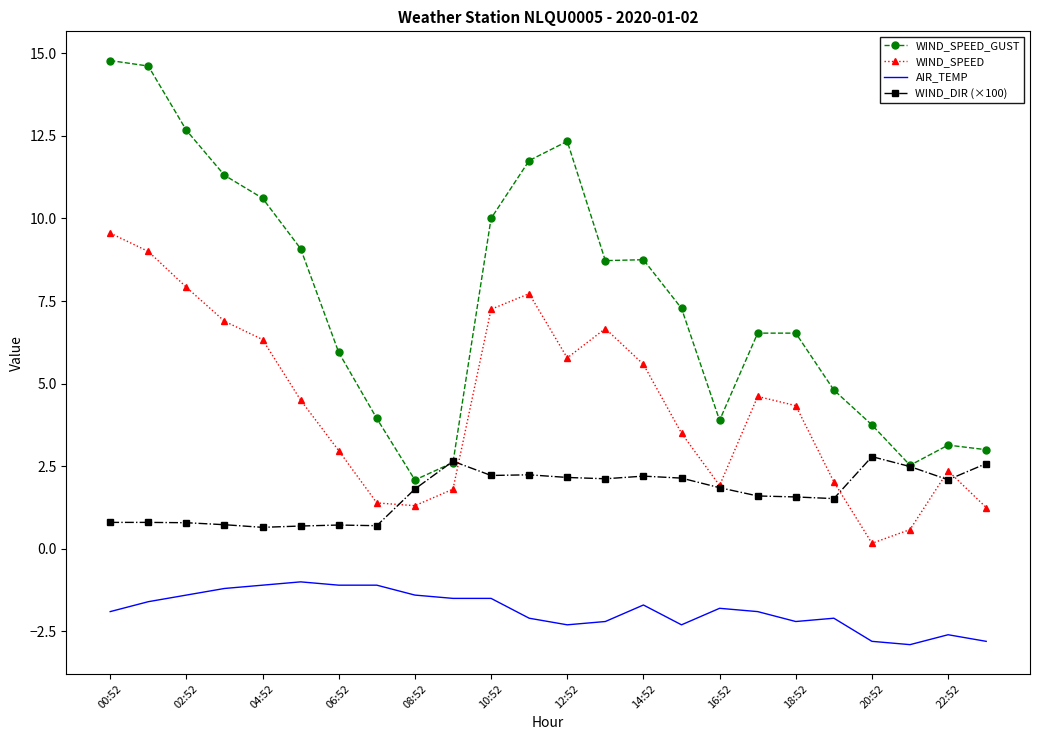

What is the sum of all WIND_SPEED_GUST values?

180.6